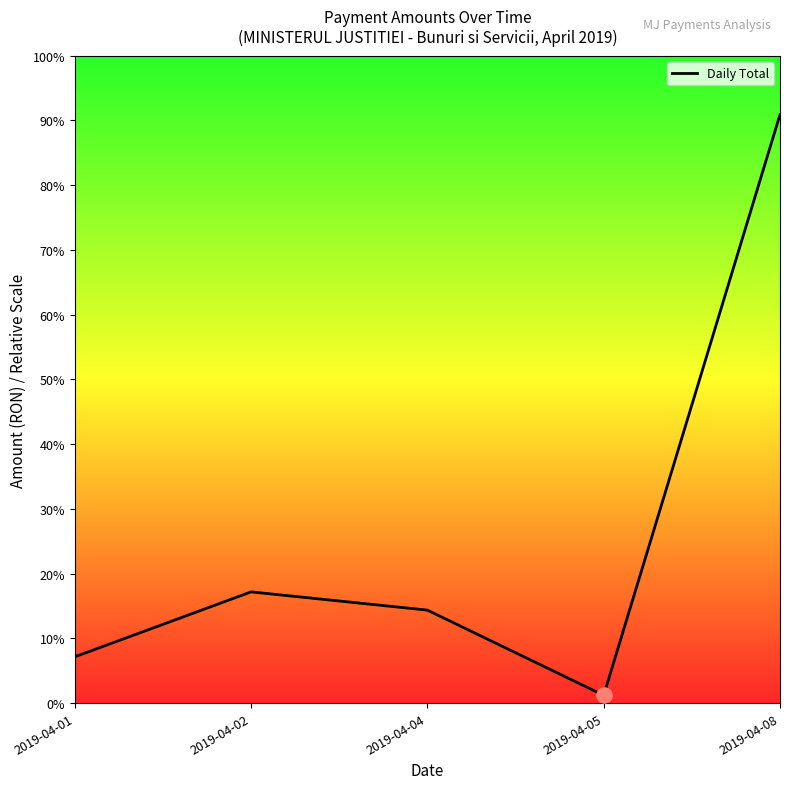

Which has a higher value, 2019-04-02 or 2019-04-05?

2019-04-02